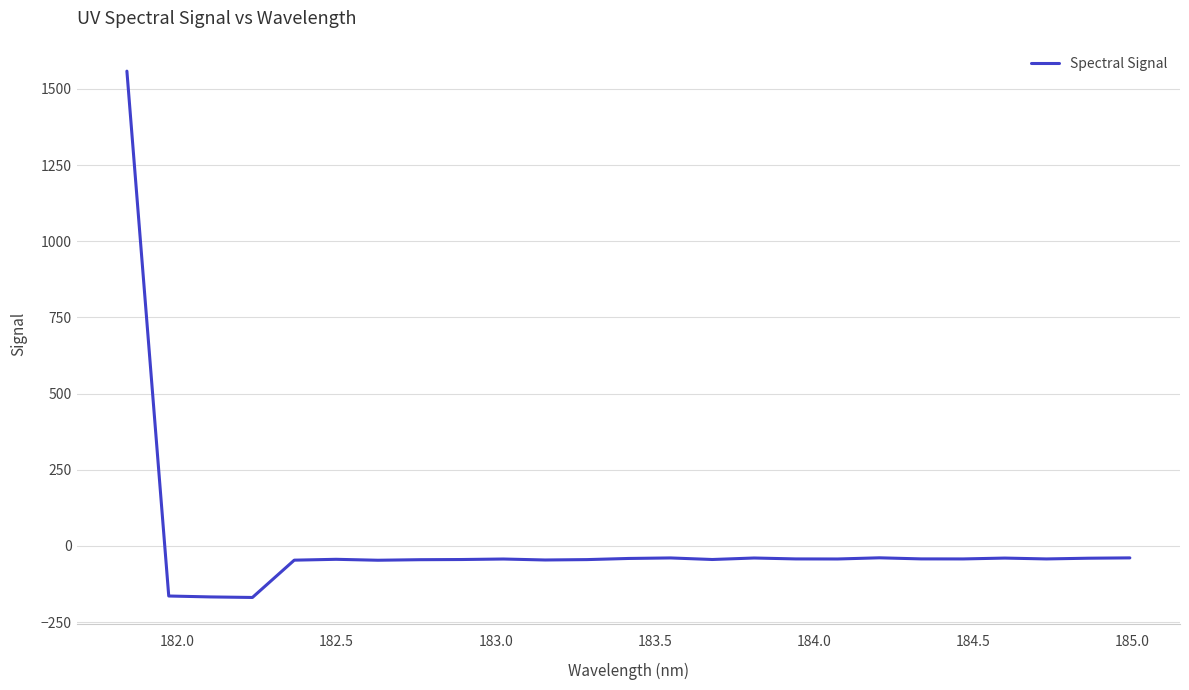

Does the chart display data point markers on the line(s)?

No